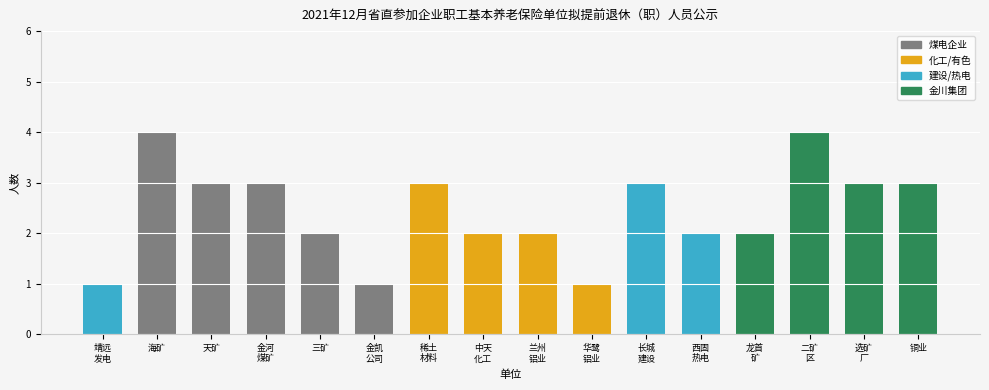

What is the sum of all values?

39